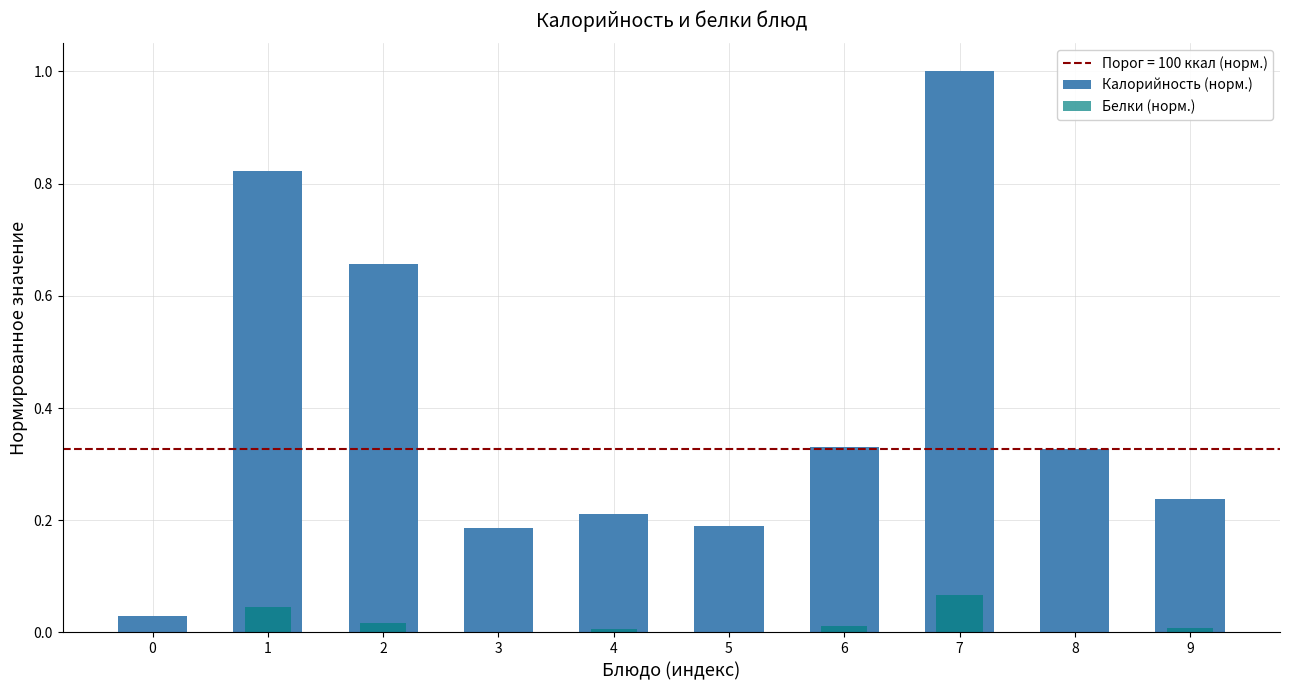

List the series in order of their overall mean, lowest first.

Белки (норм.), Калорийность (норм.)